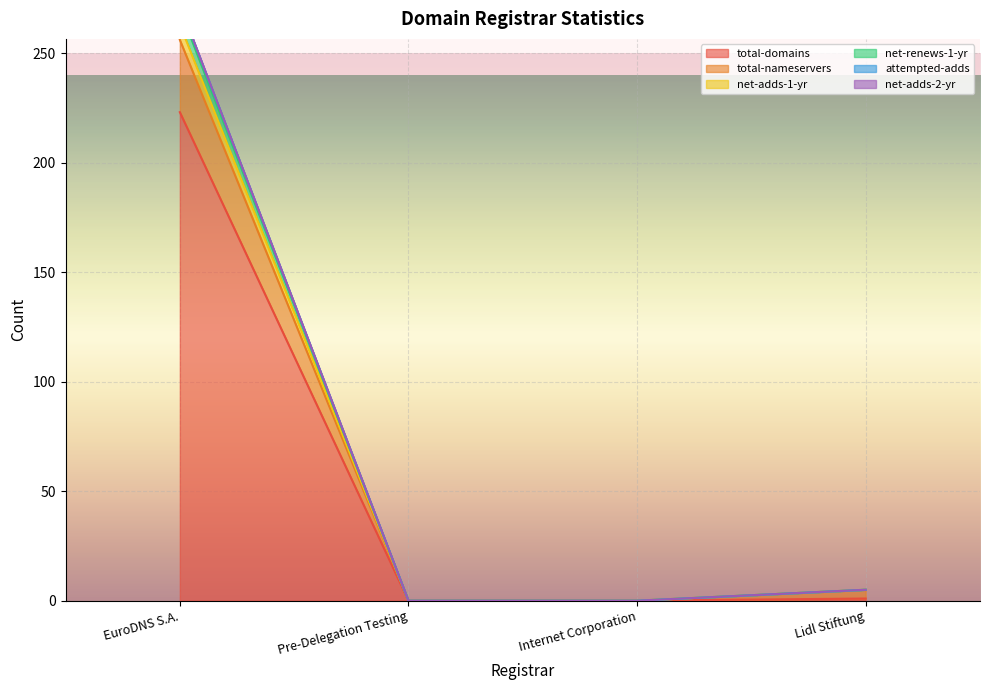

How many data points in total-domains are above 1?

1